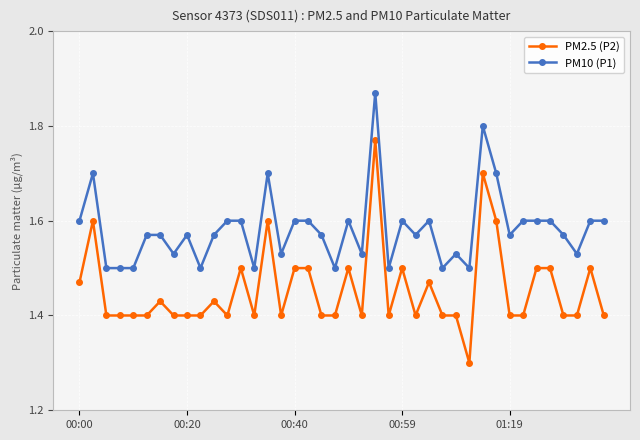

True or false: PM2.5 (P2) has more than 0 interior local peaks.

True